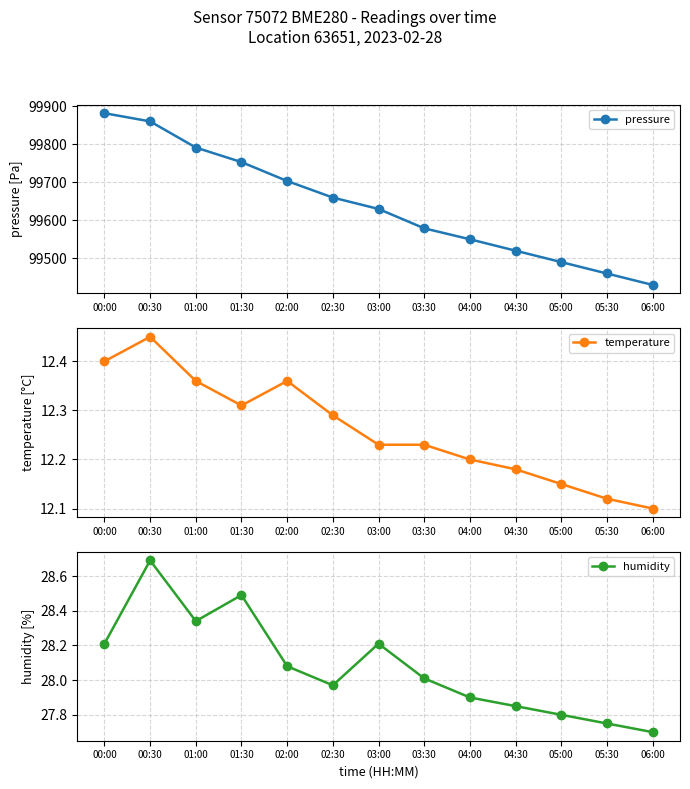

What is the smallest value displayed?

12.1